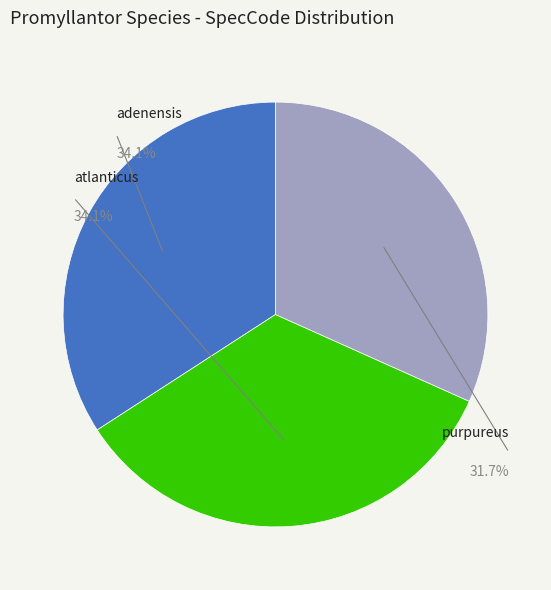

How many segments does this pie chart have?

3